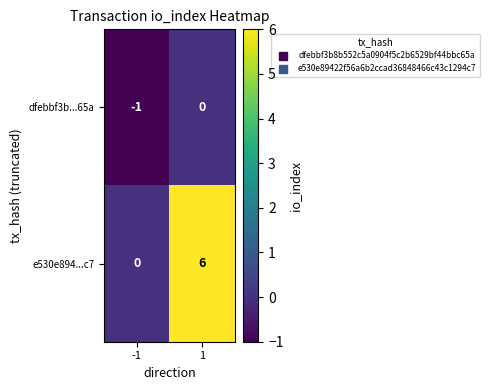

Reading left to right, extract all data points from this chart.

dfebbf3b...65a: -1	0
e530e894...c7: 0	6